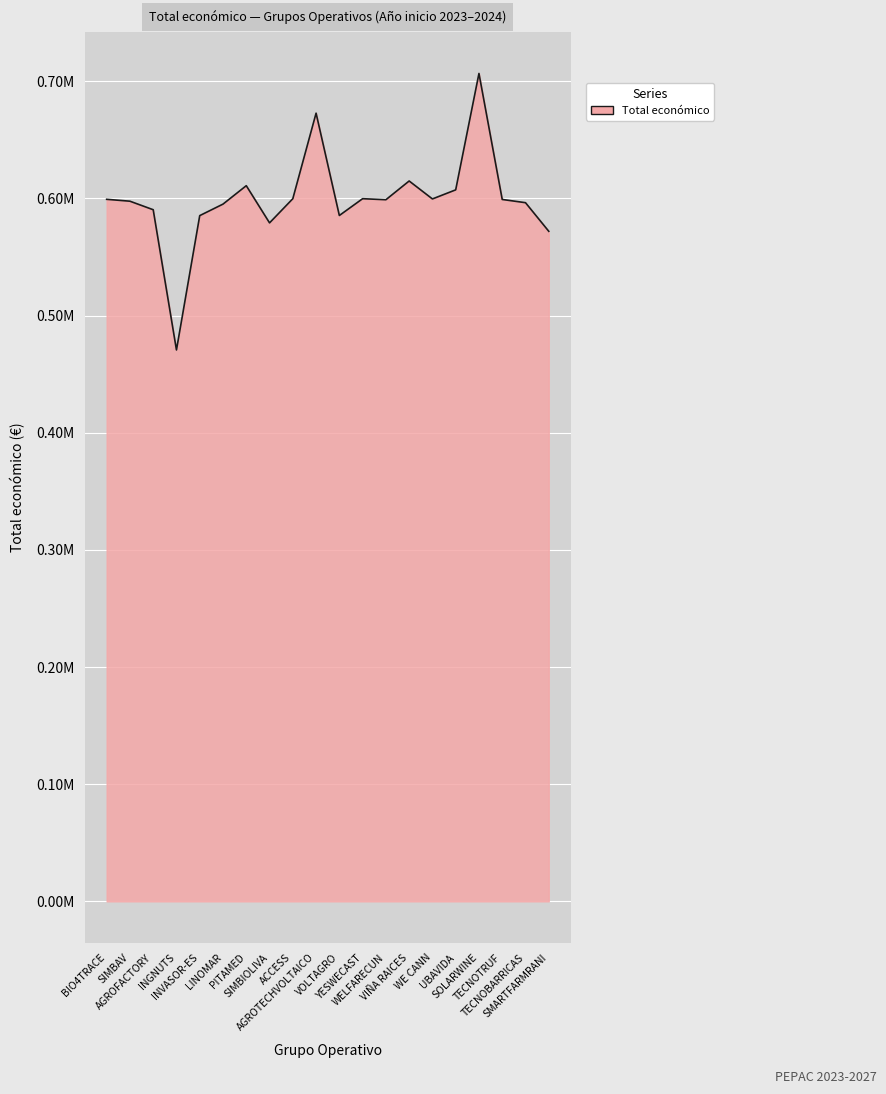

The value at YESWECAST is 599792. True or false?

True